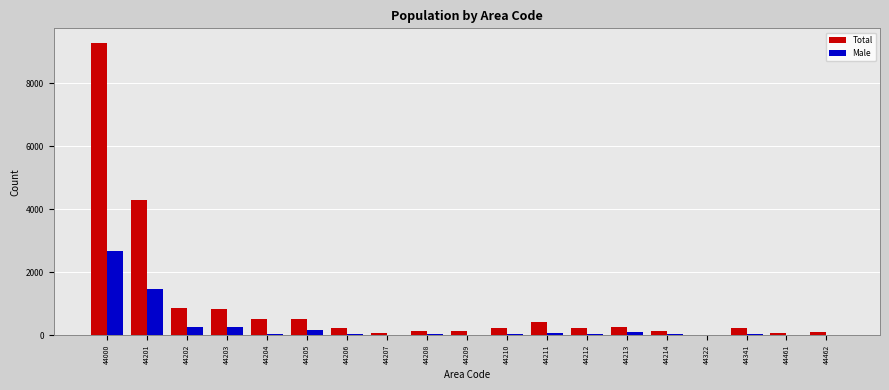

What is the approximate value of Total at 44202?

863